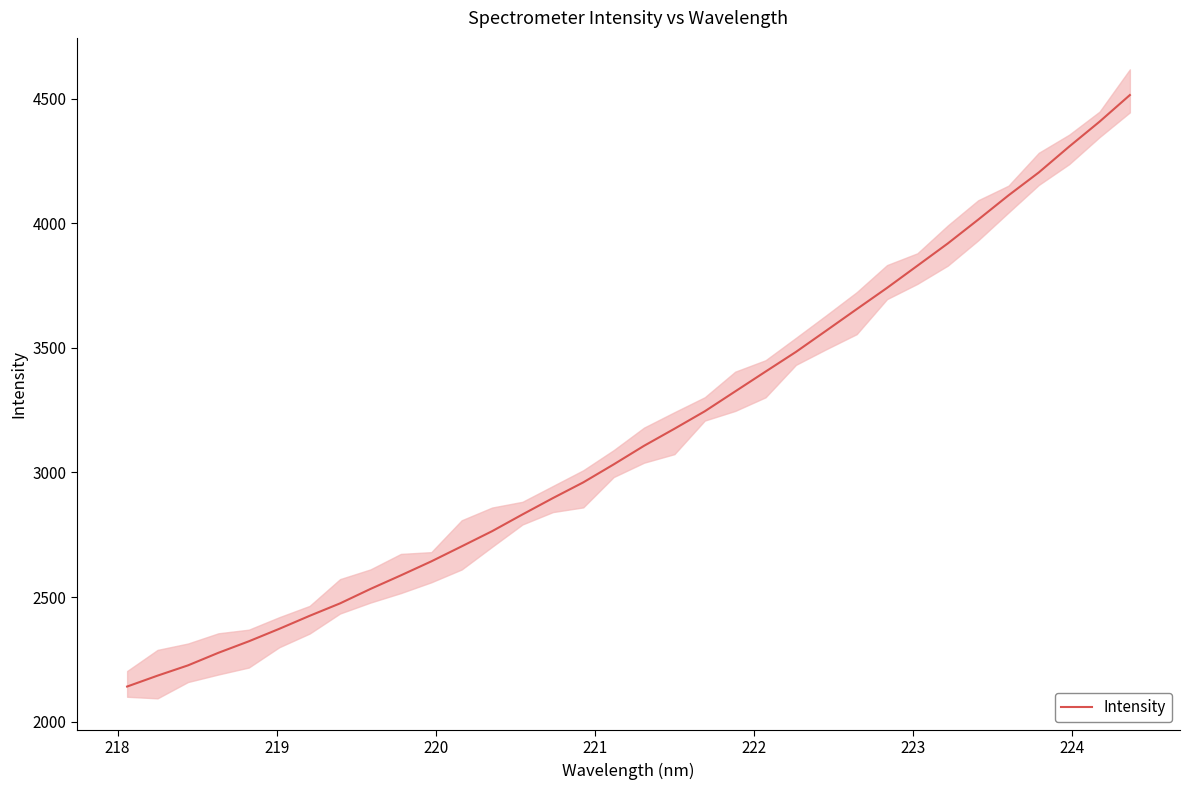

What is the maximum value for Intensity?

4514.4